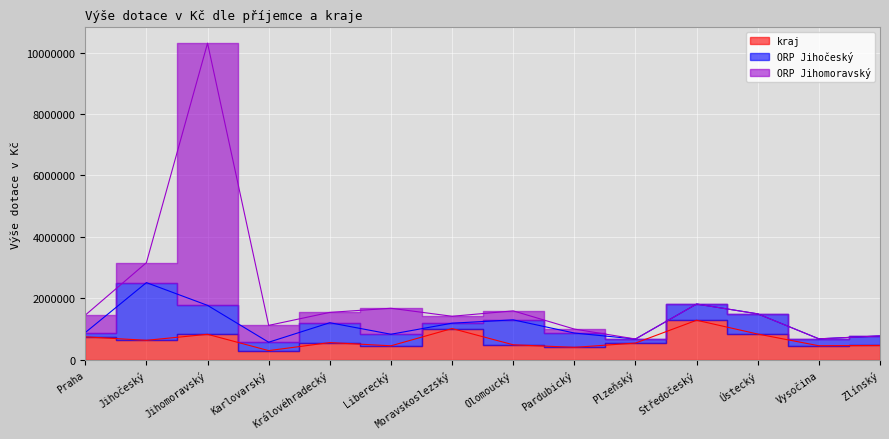

At which category is the sum across all series the highest?

Jihomoravský